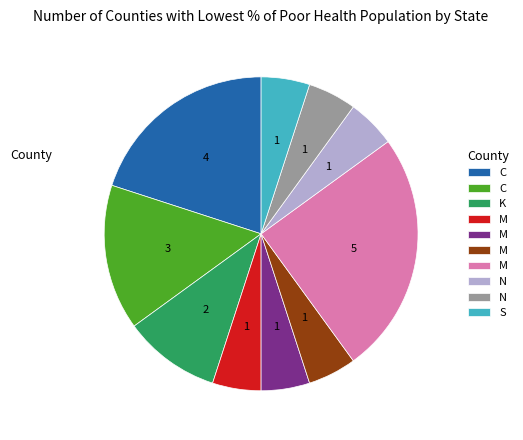

Is there any slice that represents more than half of the pie?

No